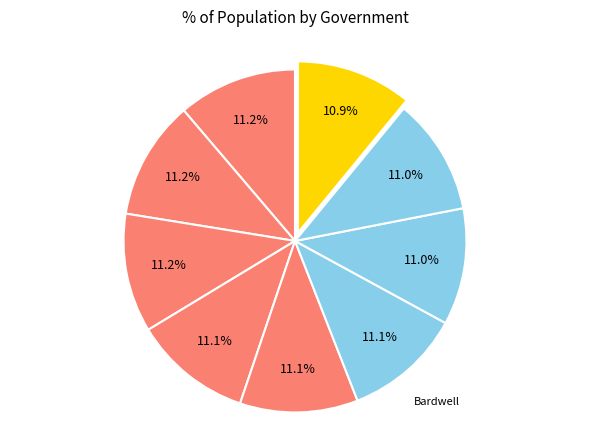

How many slices are in this pie chart?

9